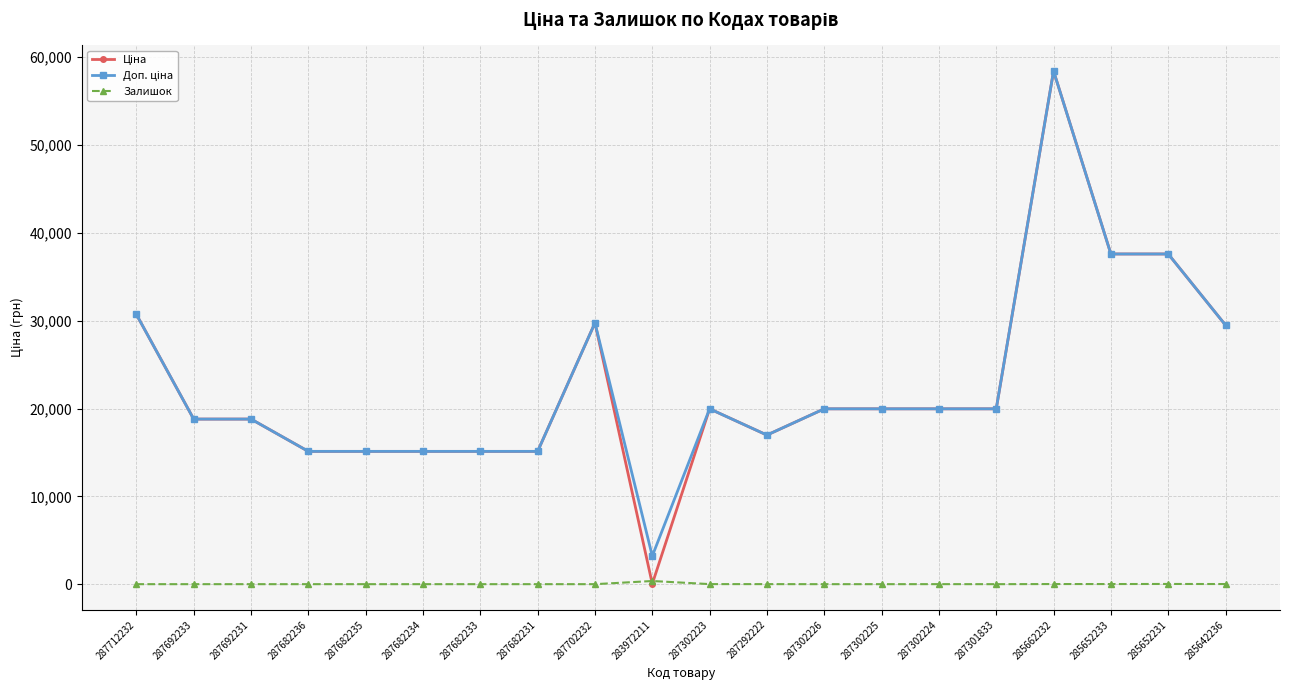

What is the total value across all series at 287302225?

39928.3